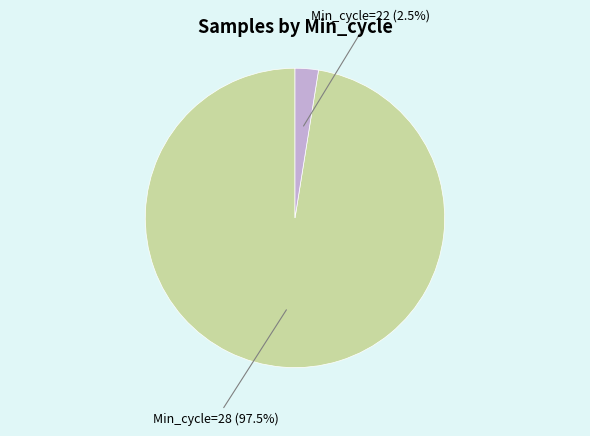

Count the number of slices in the pie.

2